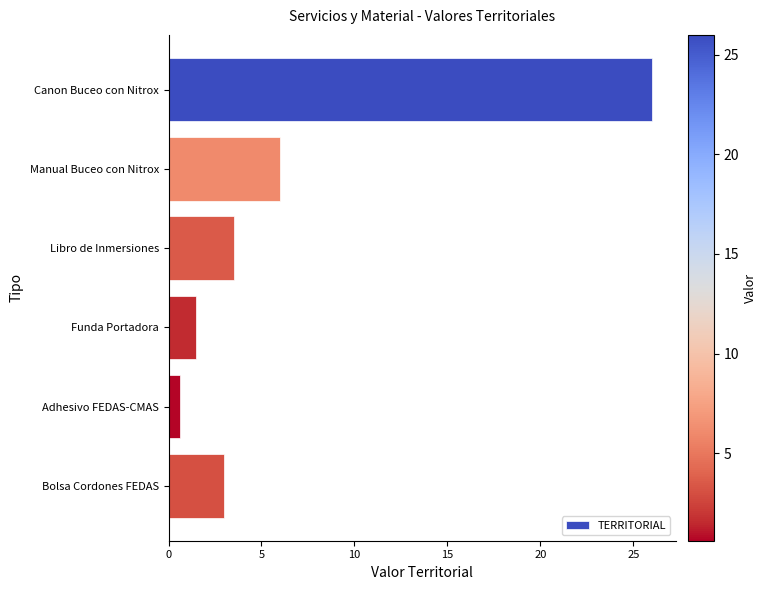

Where is the data nearest to the value 13?

Manual Buceo con Nitrox